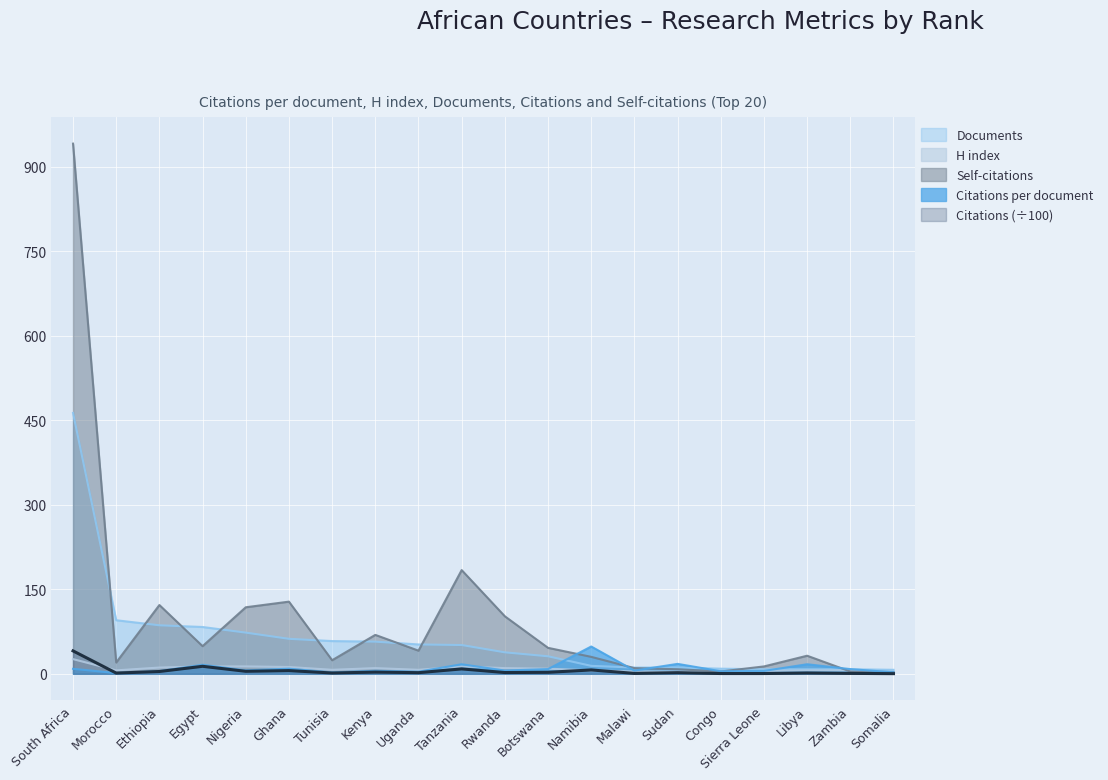

What are all the series names shown in the legend?

Documents, H index, Self-citations, Citations per document, Citations (÷100)